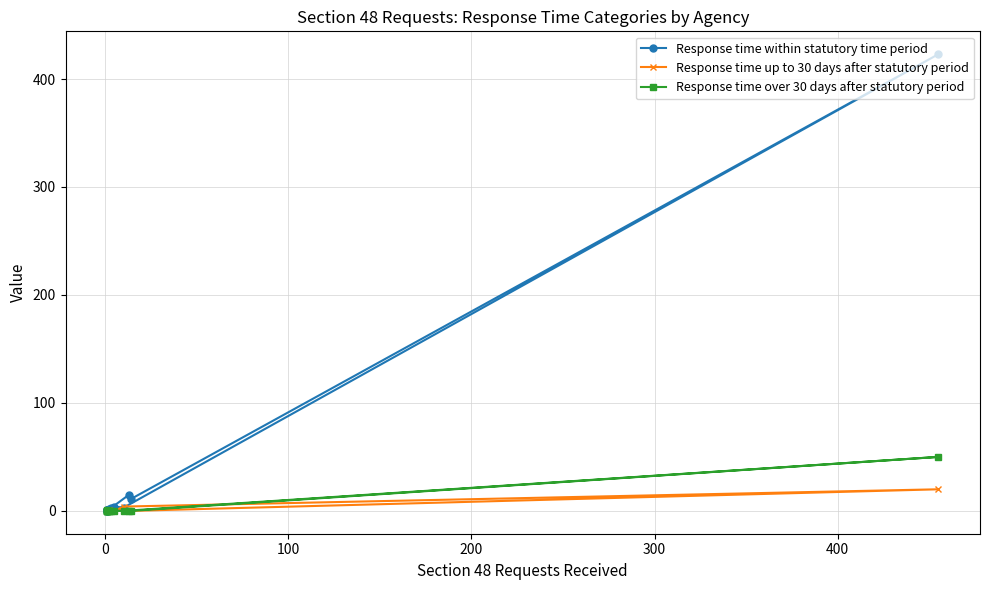

What are all the series names shown in the legend?

Response time within statutory time period, Response time up to 30 days after statutory period, Response time over 30 days after statutory period